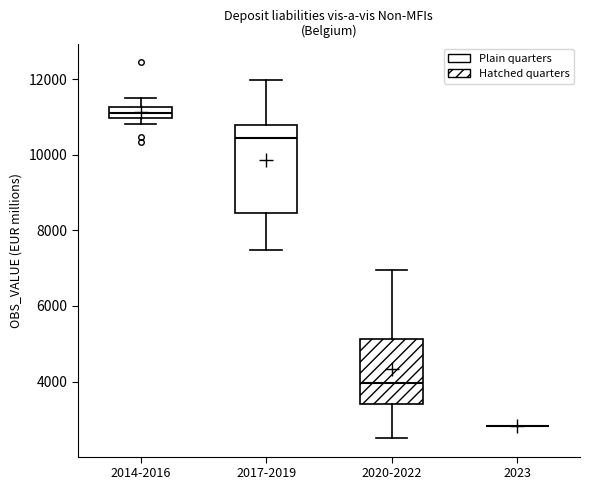

Where does the upper whisker of the box for 2017-2019 end on the y-axis? The values are not printed on the chart, so give them approximately, as read against the axis.

12000